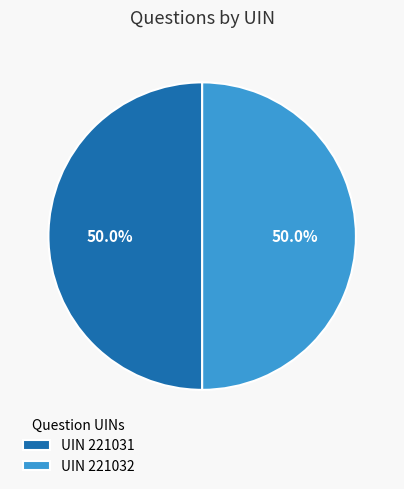

Approximately how many times larger is the value at UIN 221032 compared to UIN 221031?

1.0